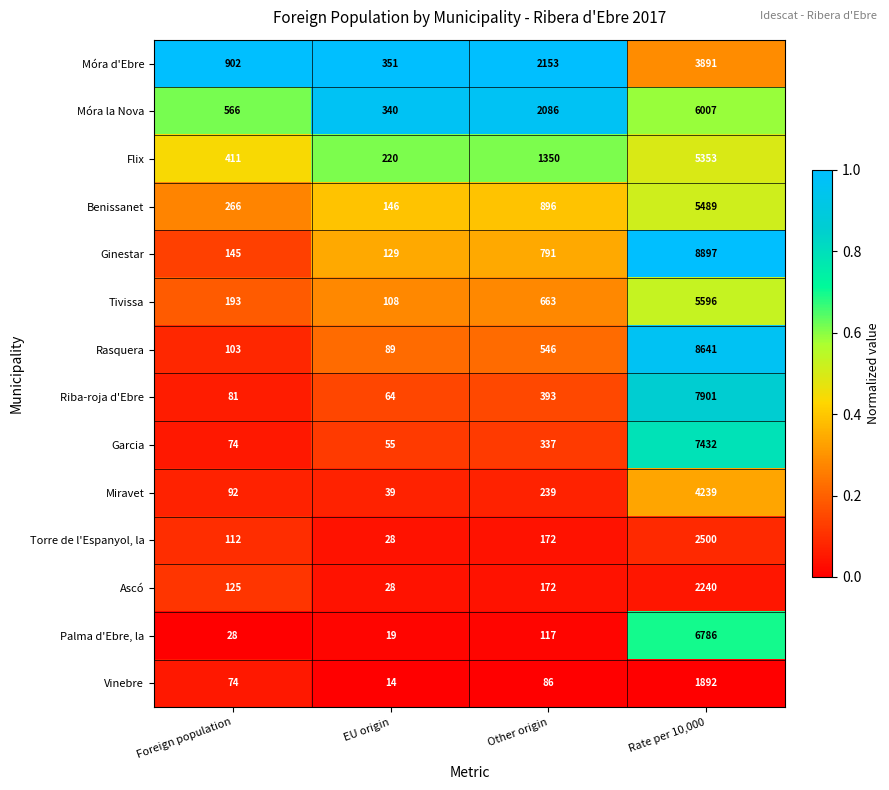

List the series in order of their peak value, highest first.

Ginestar, Rasquera, Riba-roja d'Ebre, Garcia, Palma d'Ebre, la, Móra la Nova, Tivissa, Benissanet, Flix, Miravet, Móra d'Ebre, Torre de l'Espanyol, la, Ascó, Vinebre